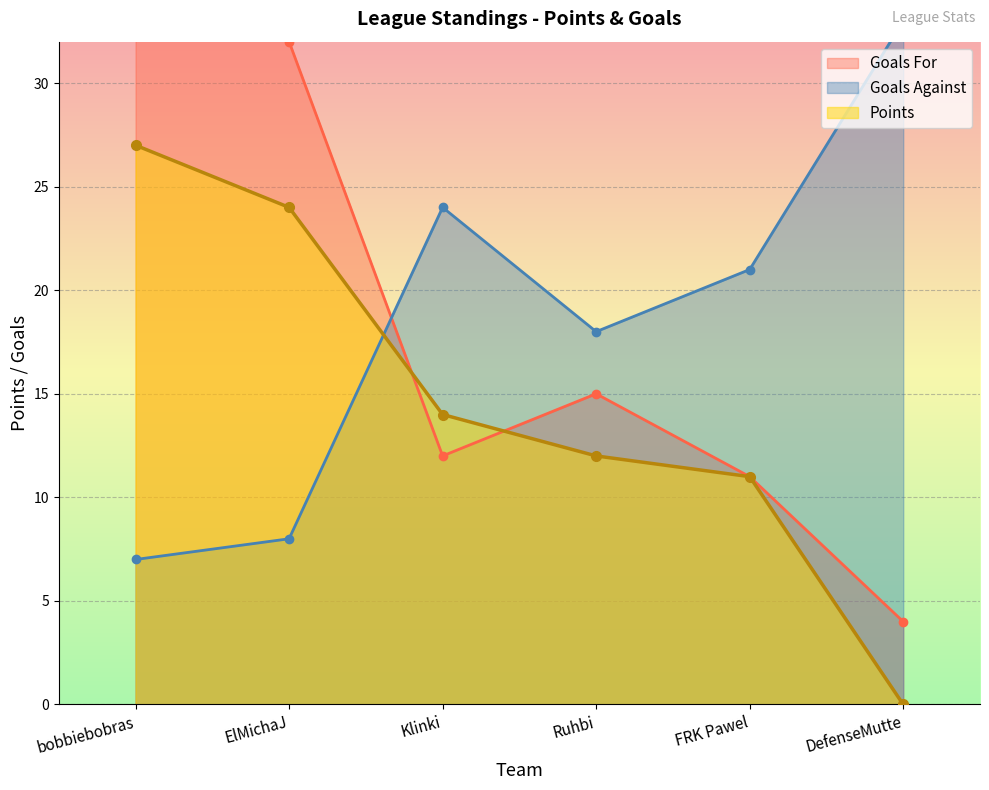

The chart shows a value of 25 at Klinki. True or false?

False